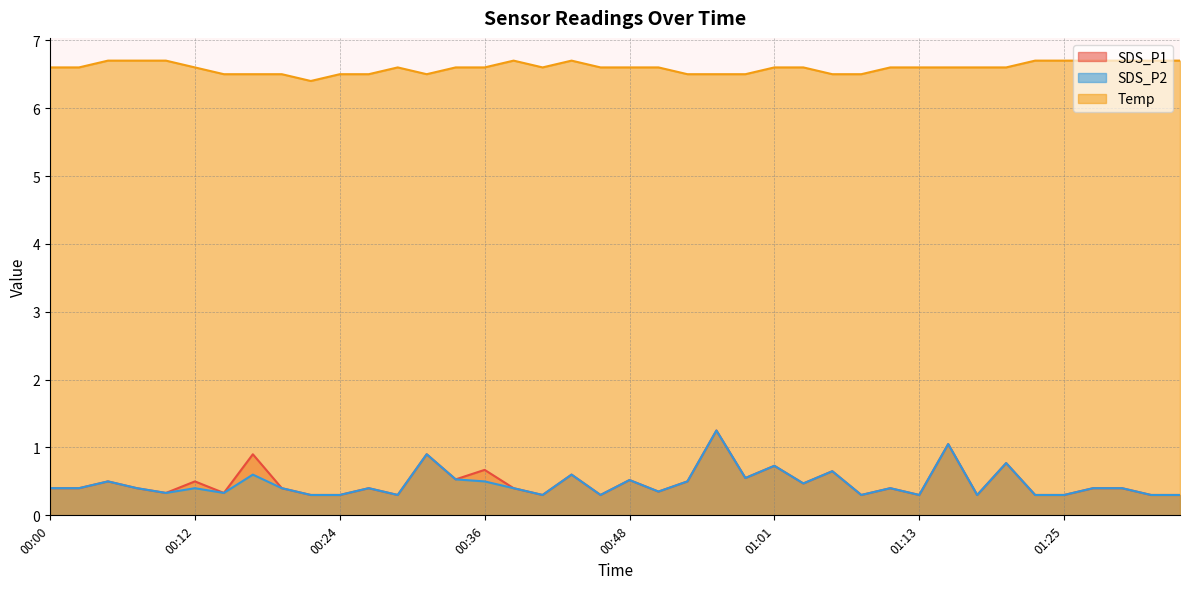

What is the average value of the Temp series?

6.6